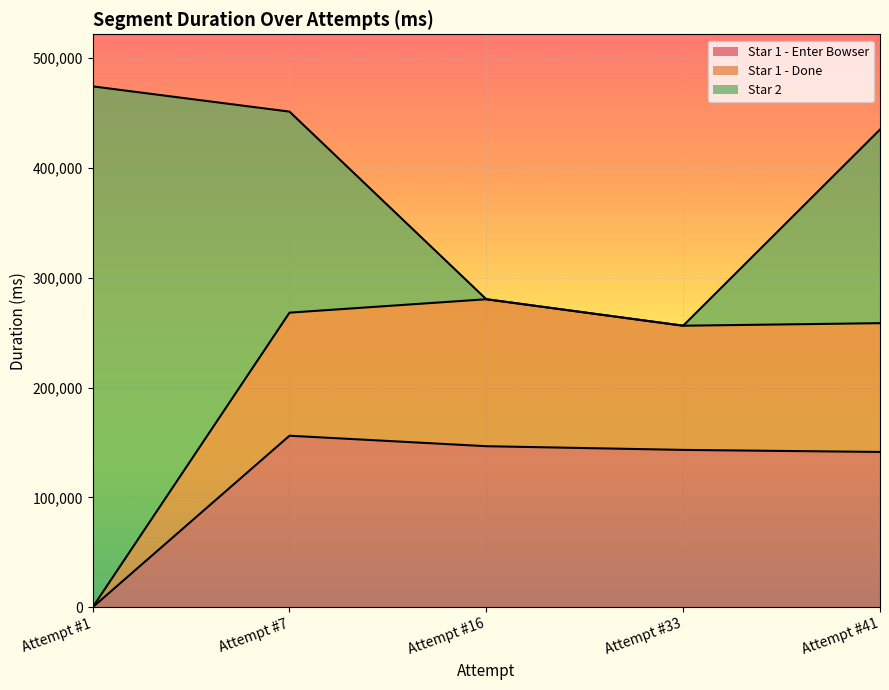

What are all the series names shown in the legend?

Star 1 - Enter Bowser, Star 1 - Done, Star 2